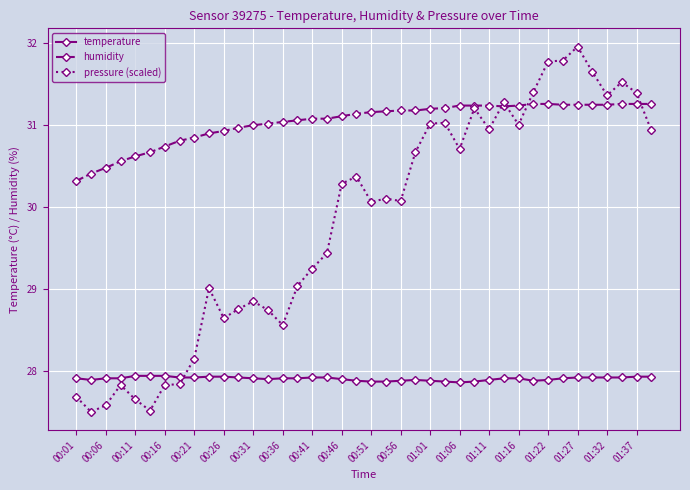

What are all the series names shown in the legend?

temperature, humidity, pressure (scaled)